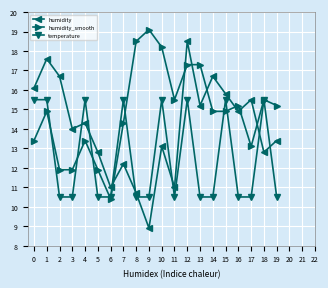

What is the value of the temperature point at the 7th from the left?

10.5